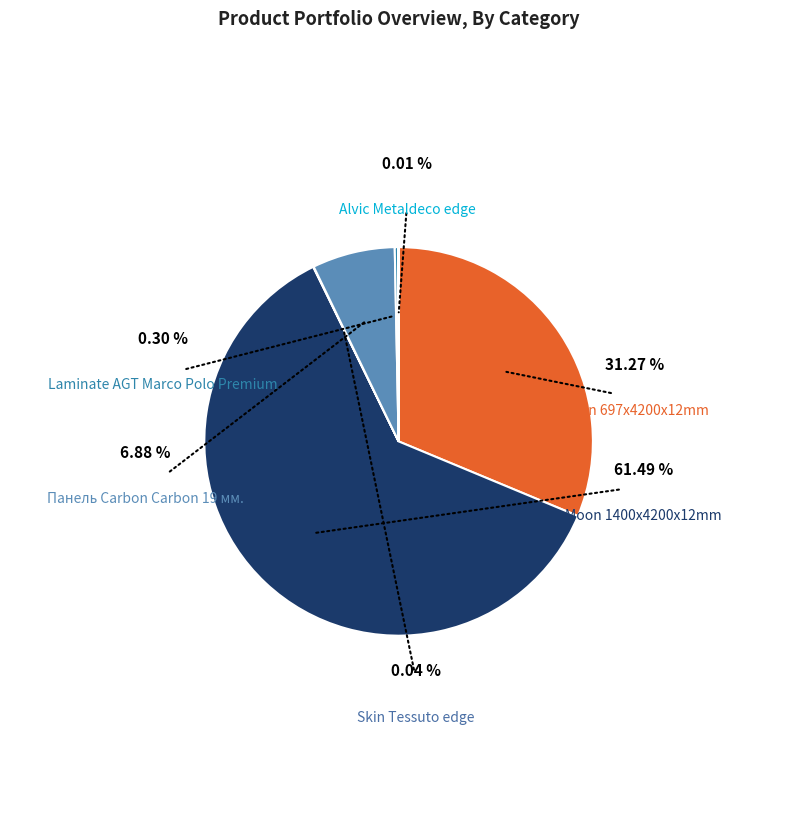

The Панель Carbon Carbon 19 мм. slice represents 7% of the pie. True or false?

True